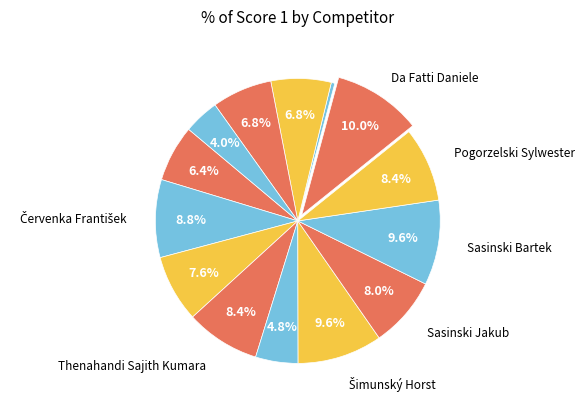

Count the number of slices in the pie.

14